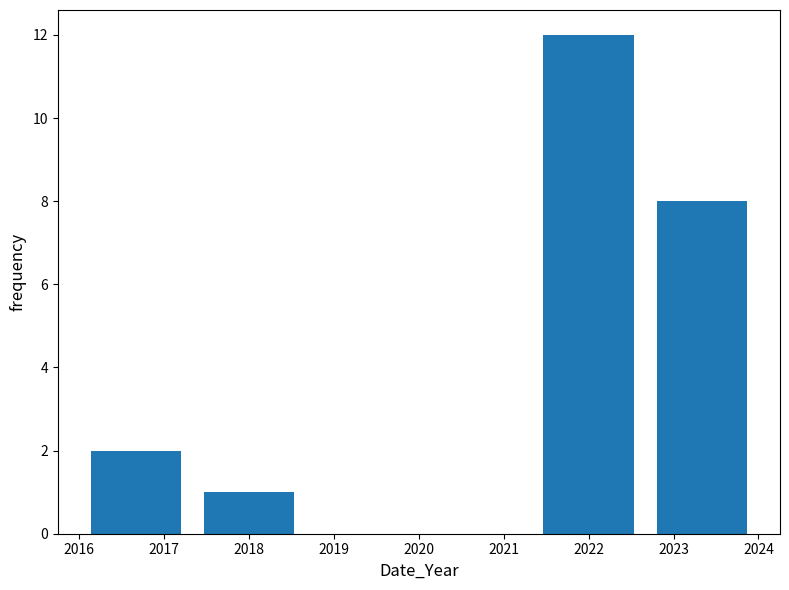

Reading left to right, list every bar in this chart as the range it spans on the x-axis followed by its height. Neither the bar edges nor the heights are printed on the chart, so give them approximately, as read against the axes.

2016.0 to 2017.3: 2
2017.3 to 2018.7: 1
2018.7 to 2020.0: 0
2020.0 to 2021.3: 0
2021.3 to 2022.7: 12
2022.7 to 2024.0: 8